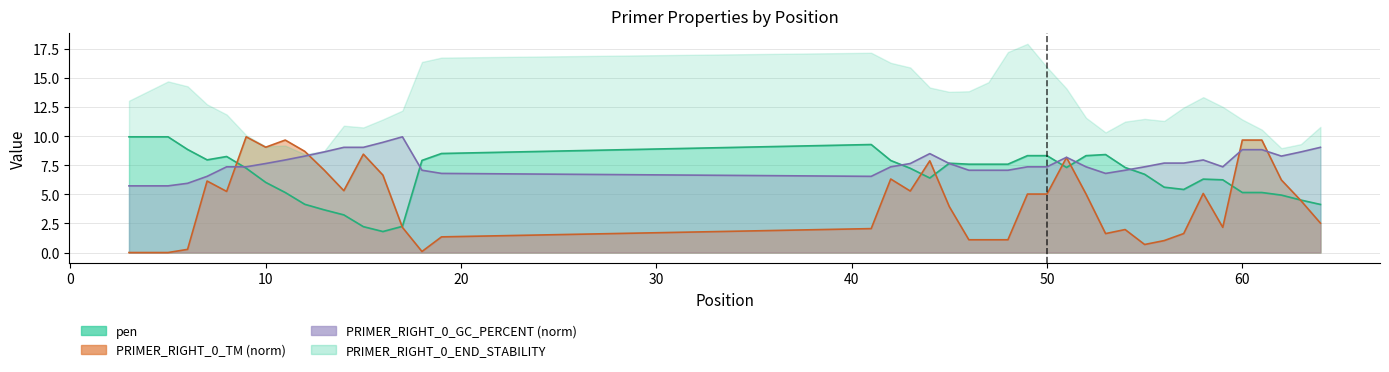

The pen series shows 8.3 at 52. True or false?

True